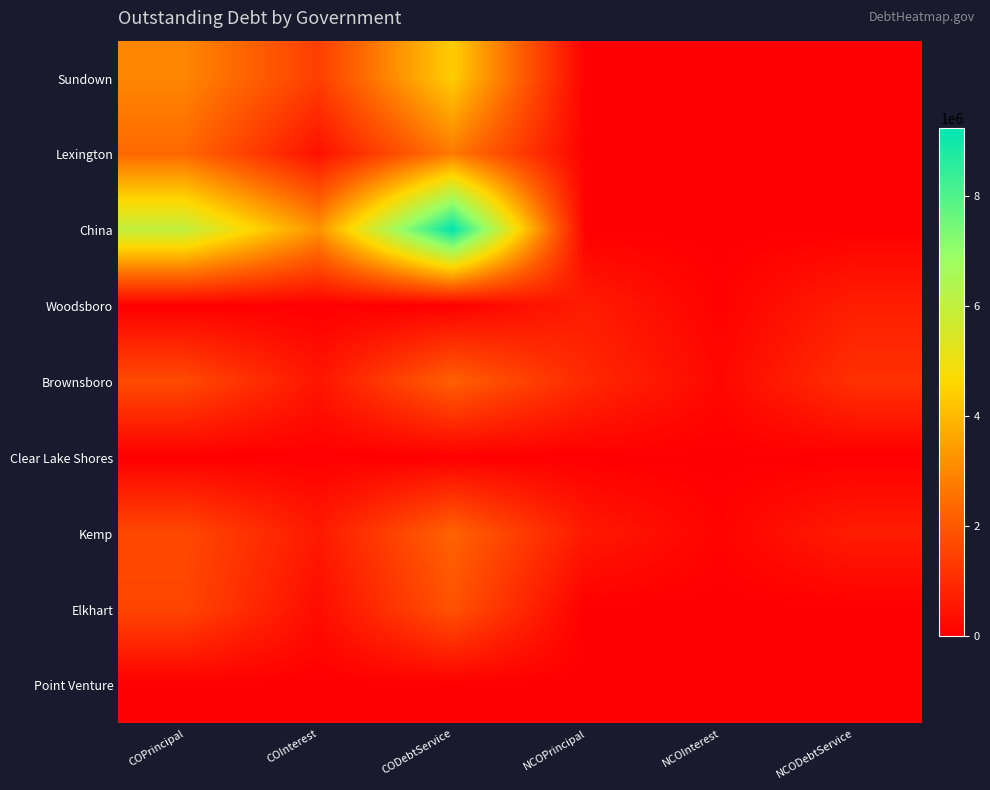

How many distinct data groups are displayed?

9